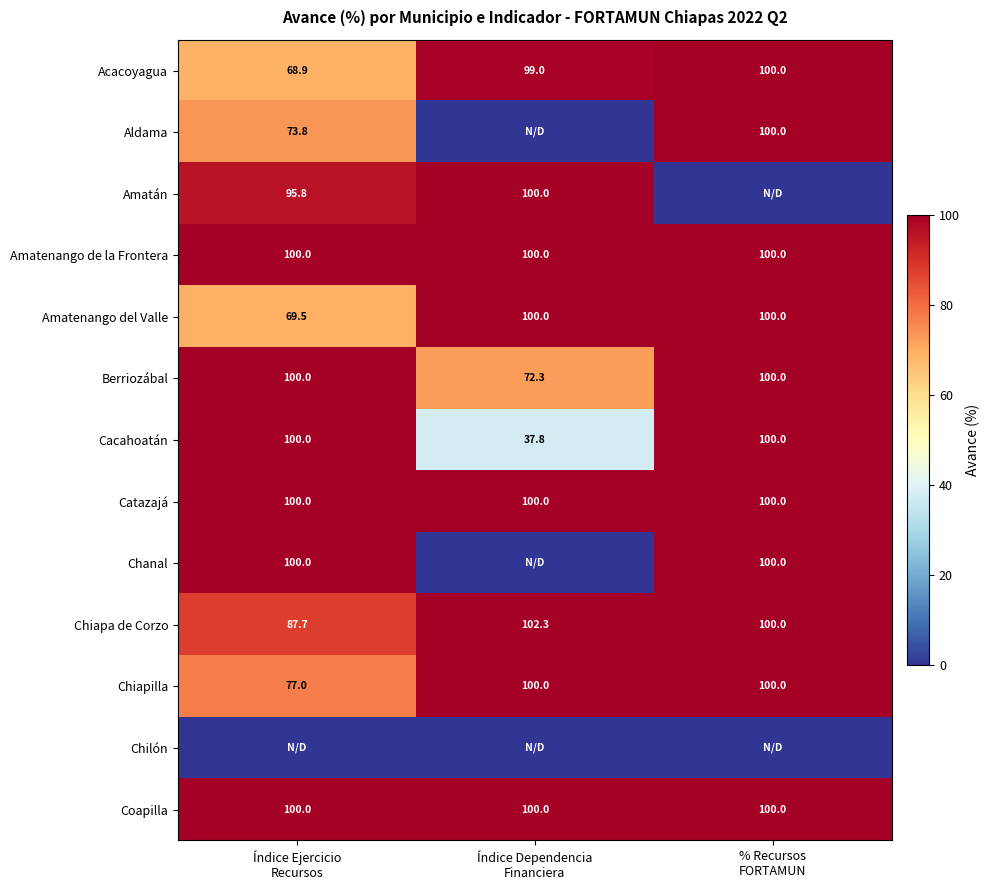

What is the sum of all Berriozábal values?

272.3